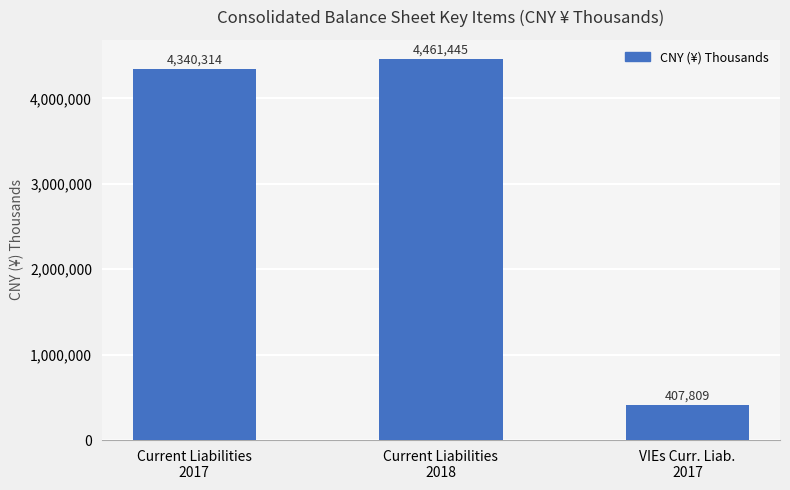

The value at VIEs Curr. Liab.
2017 is 407809. True or false?

True